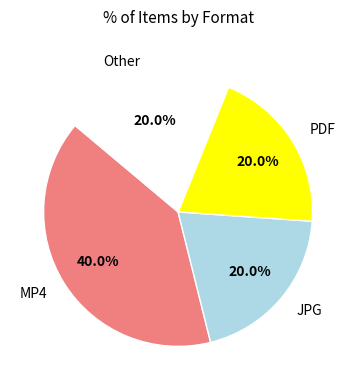

How many slices are in this pie chart?

4